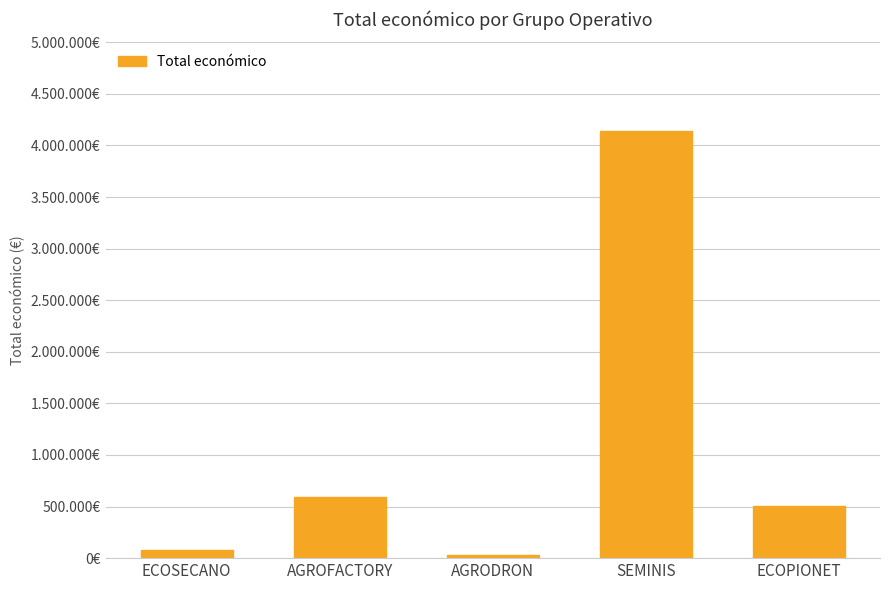

What position from the right is ECOPIONET?

1